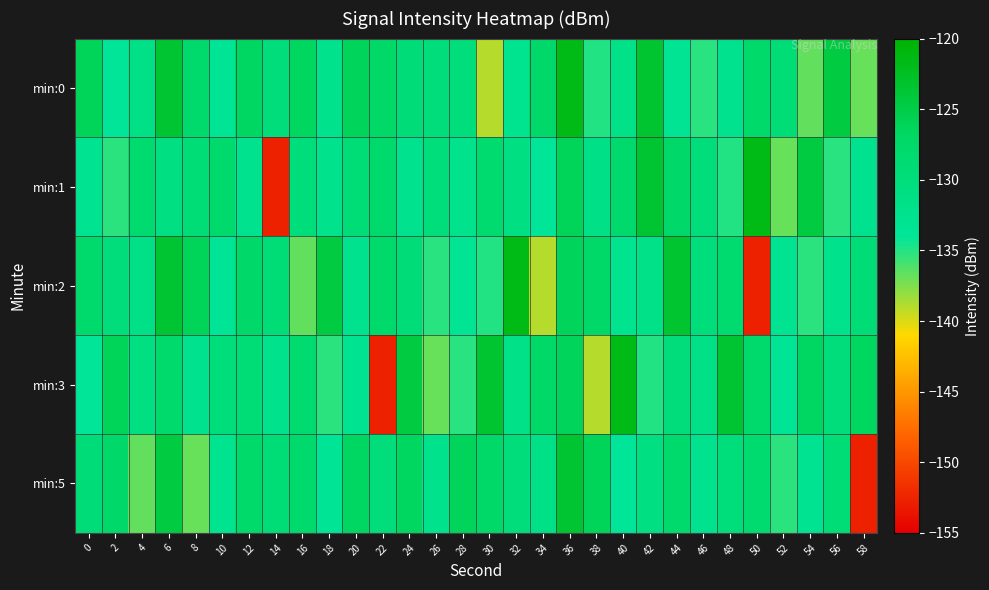

What is the spread (max minus min) of values at 52?

7.6